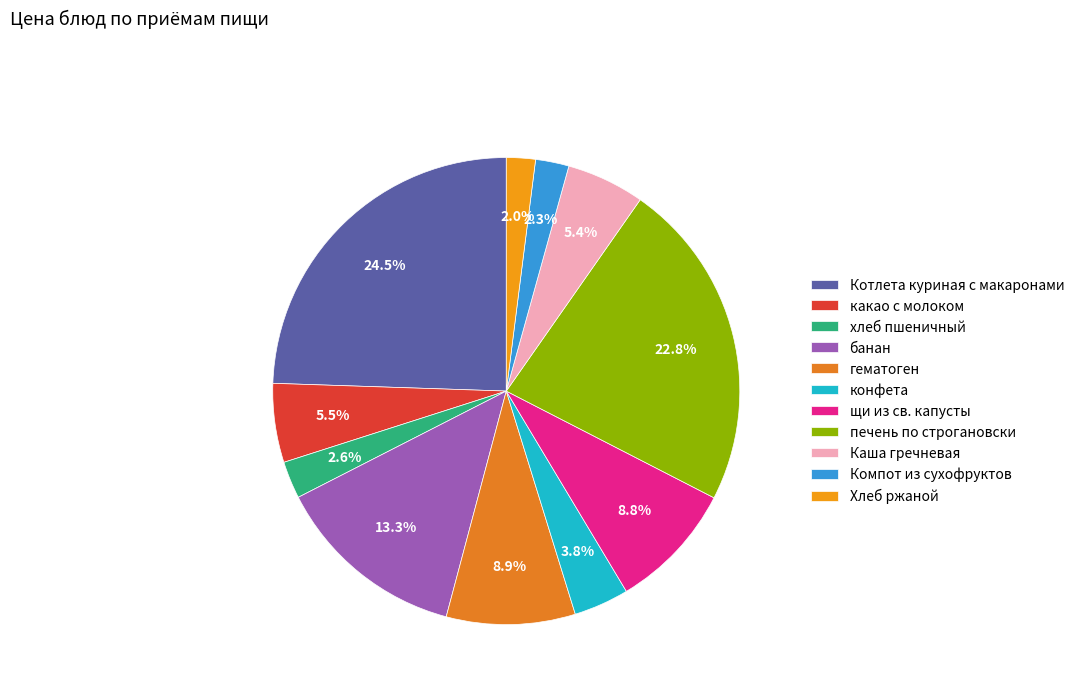

The Котлета куриная с макаронами slice represents 16% of the pie. True or false?

False